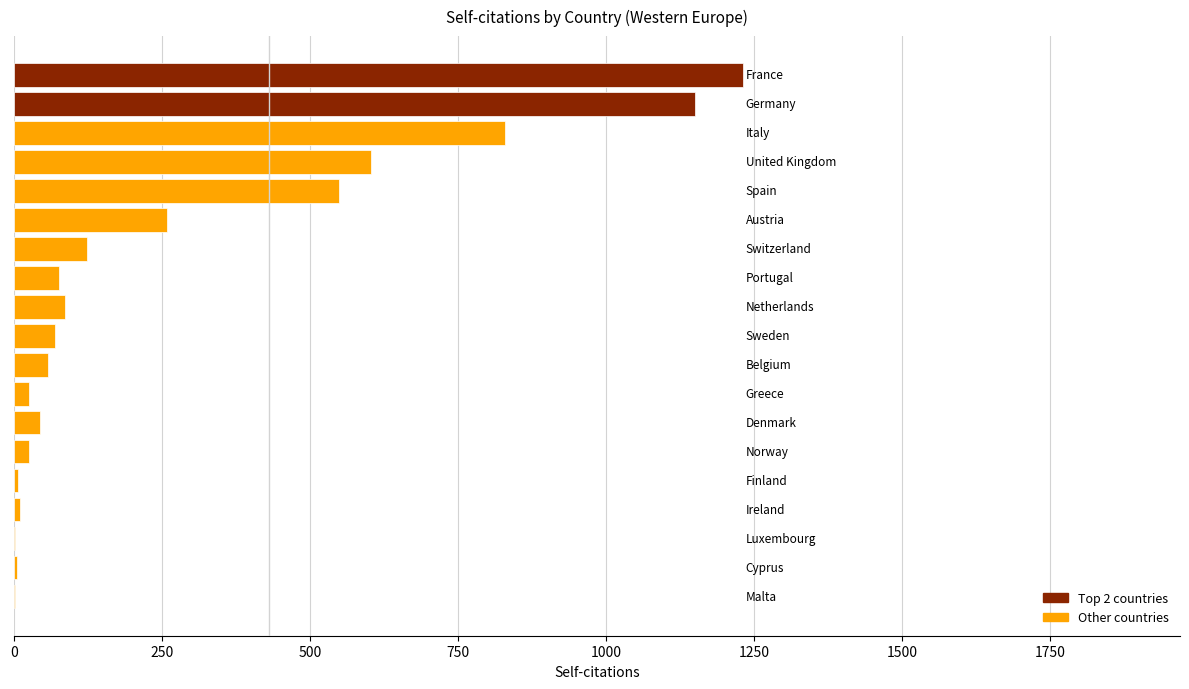

What is the sum of all values?

5158